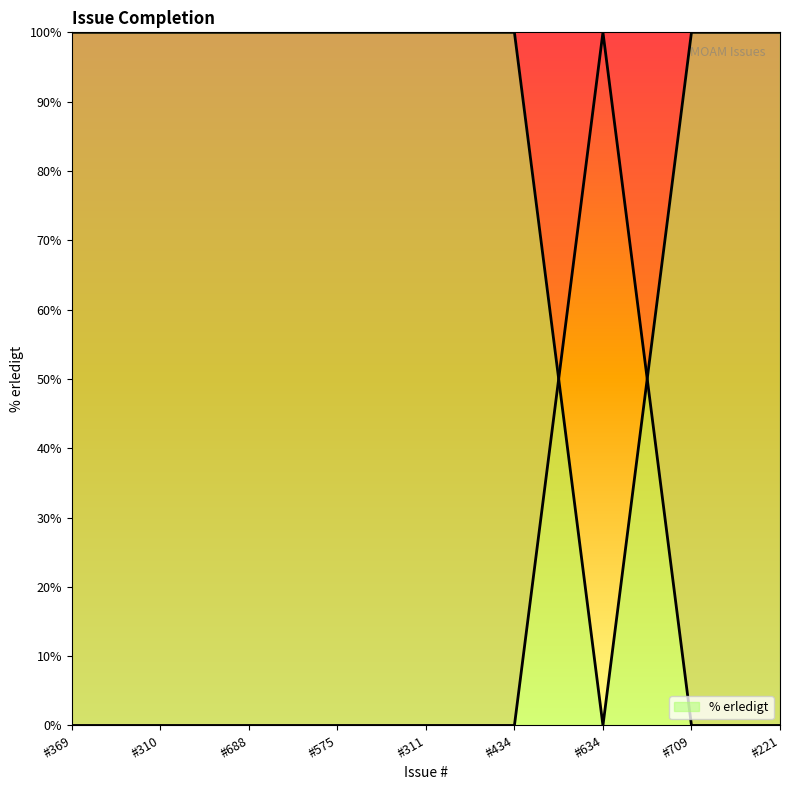

What is the difference between the values at #688 and #634?

100